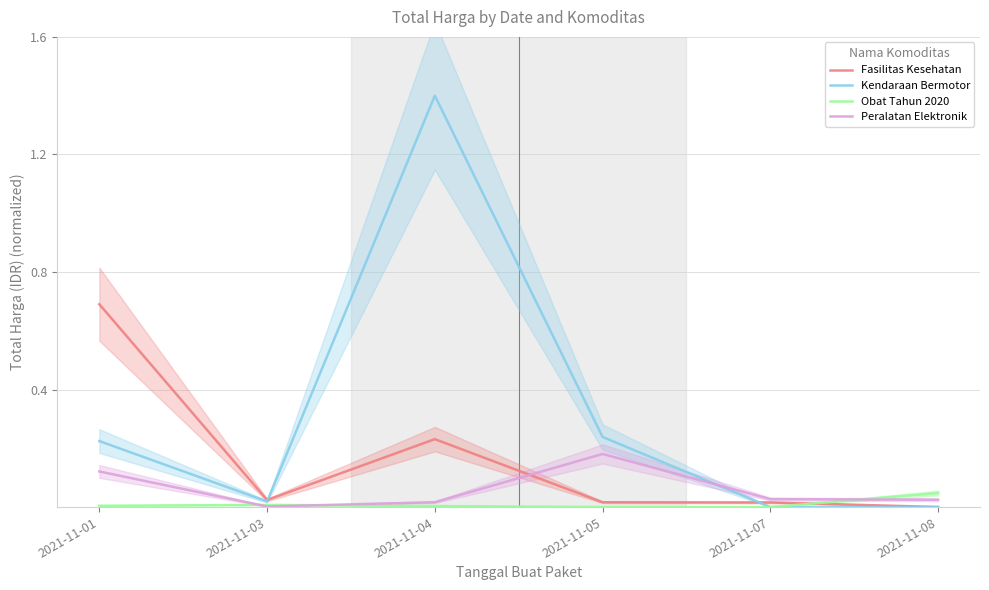

Where is Fasilitas Kesehatan nearest to the value 0?

2021-11-08